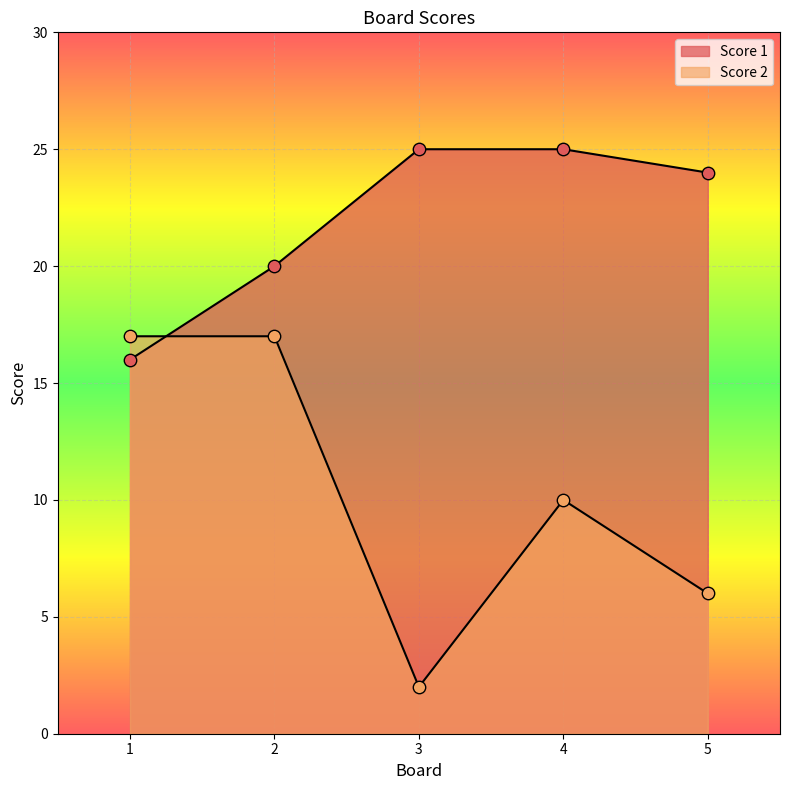

Which series reaches the maximum Y coordinate?

Score 1